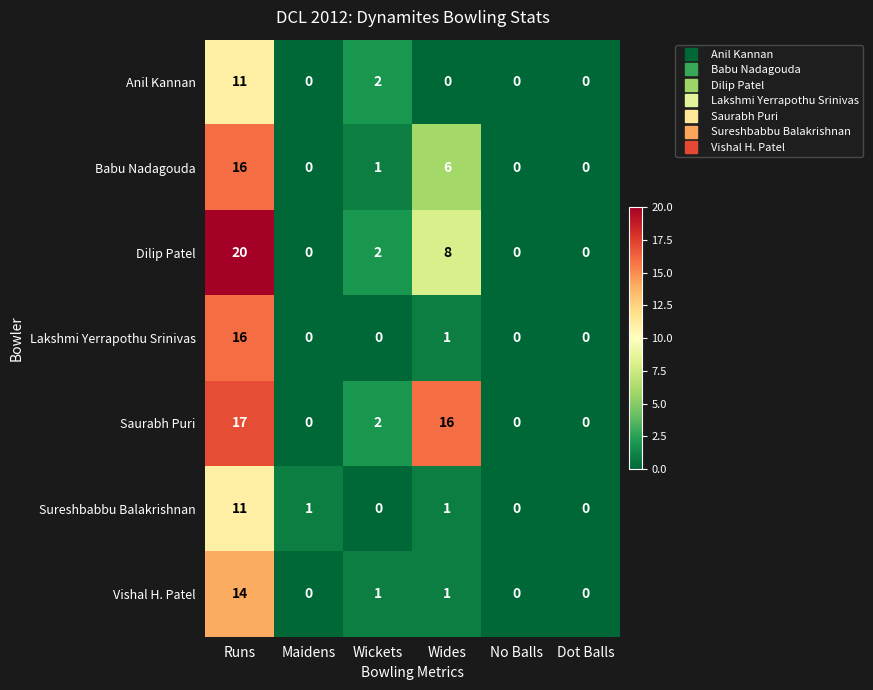

What is the average value of the Saurabh Puri series?

6